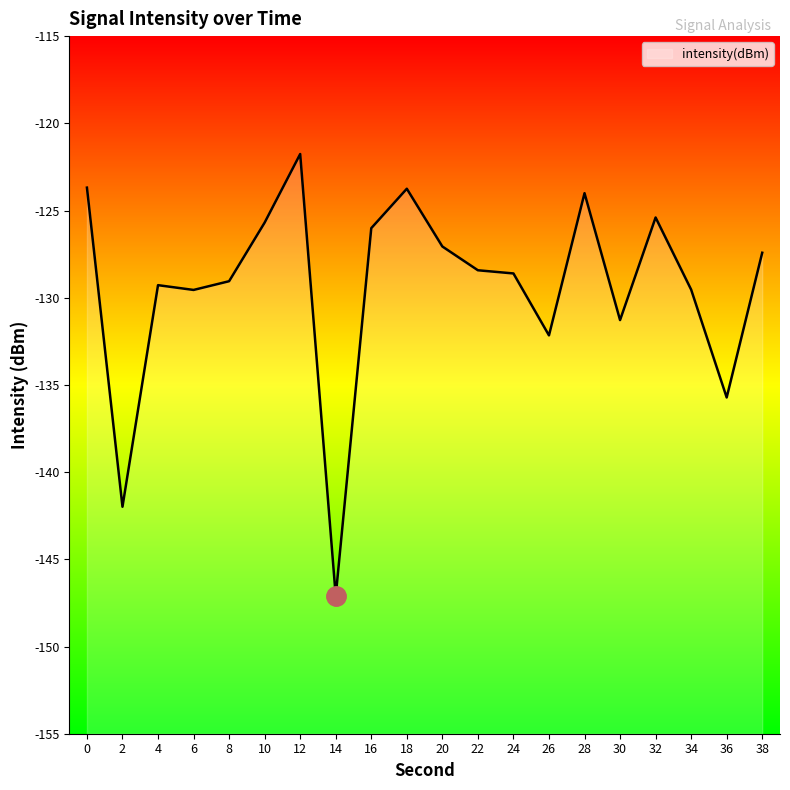

What value does the data have at 6?

-129.6